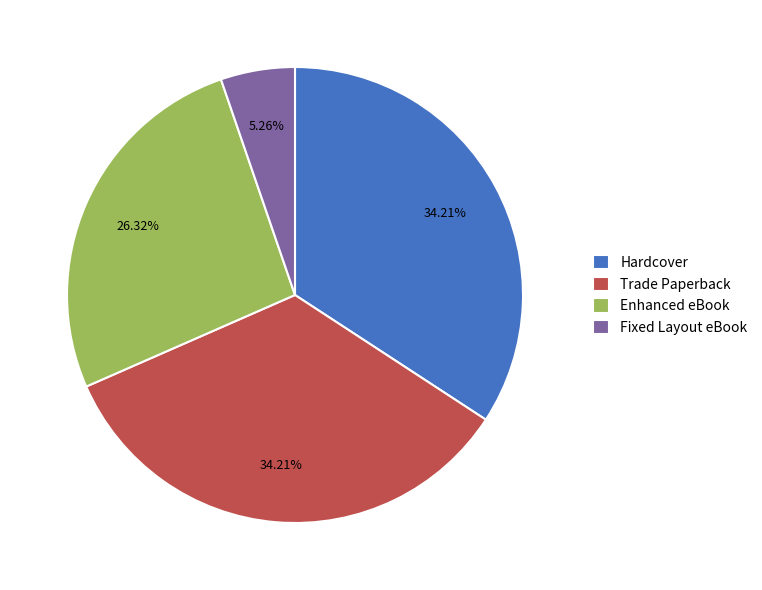

To the nearest percent, what portion does Trade Paperback represent?

34%